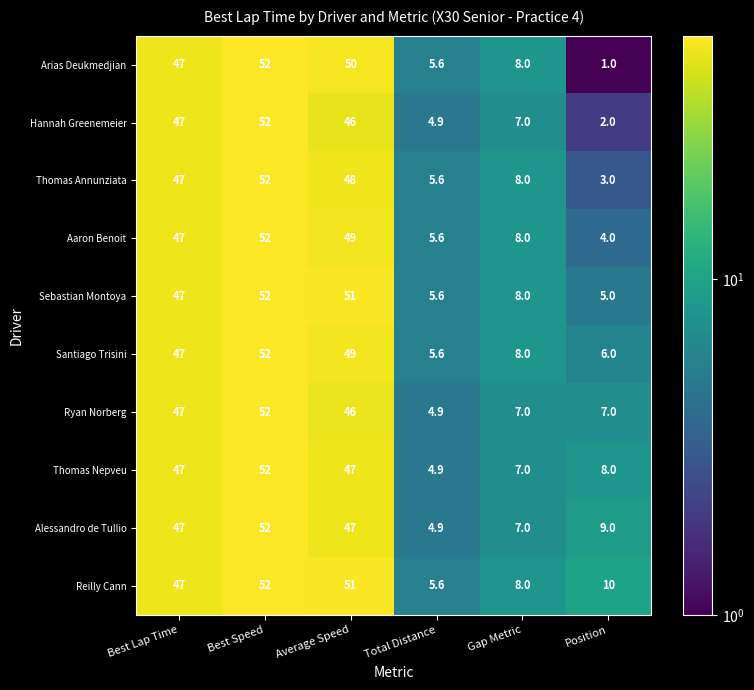

At which label is Reilly Cann closest to 28?

Position